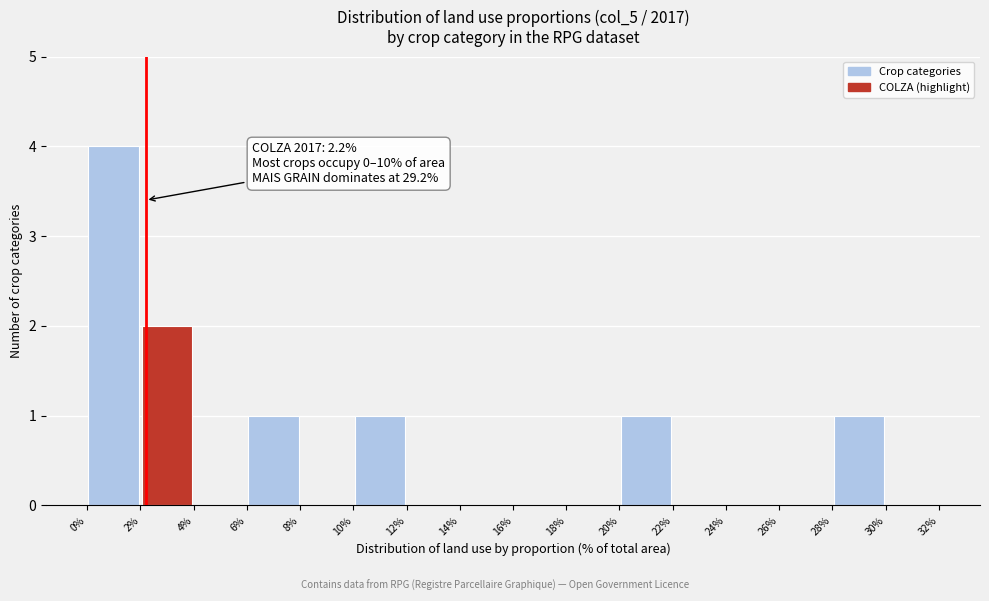

Which range on the x-axis has the tallest bar?

0% to 2%